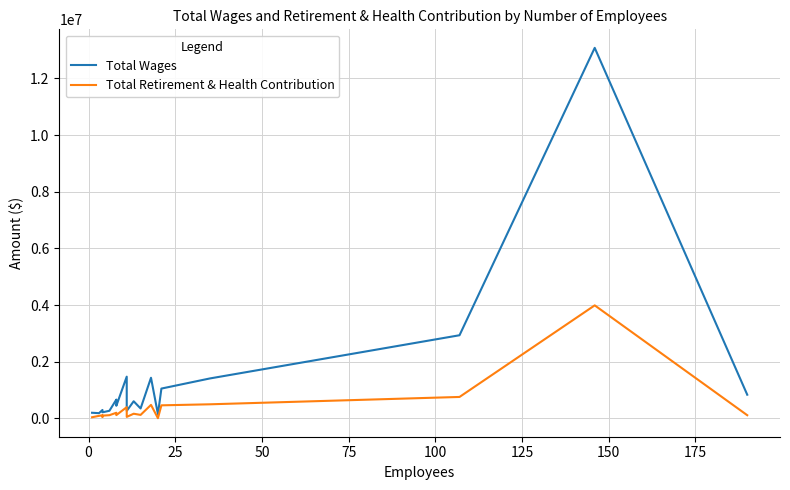

The value of Total Retirement & Health Contribution at 12 is 178884. True or false?

False